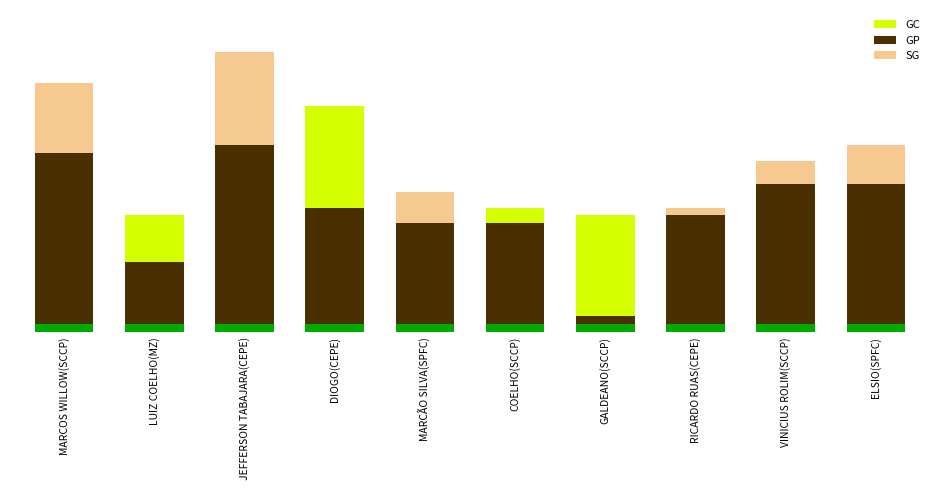

What is the total value across all series at ELSIO(SPFC)?

38